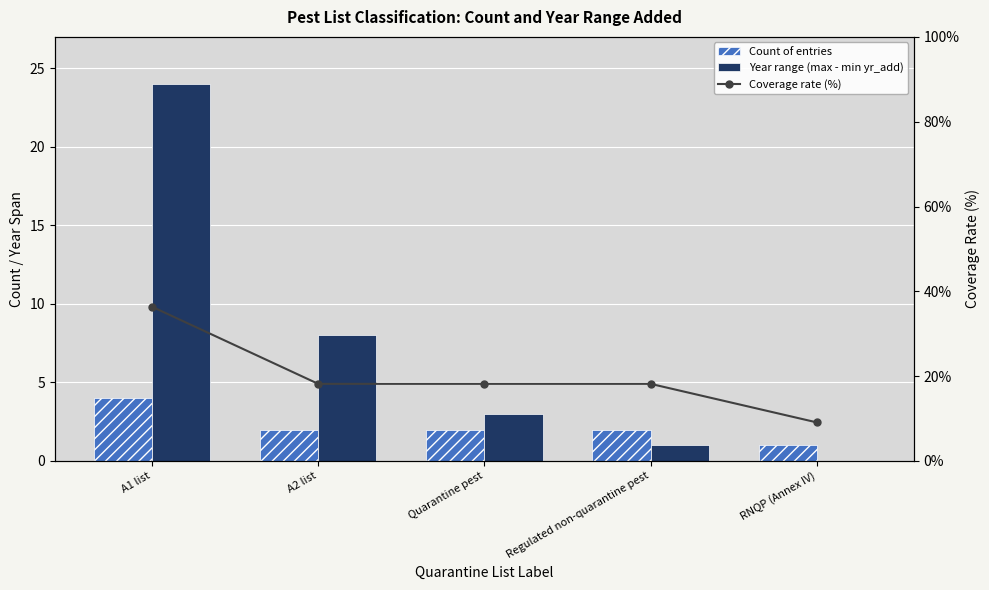

How many groups of bars are there?

5